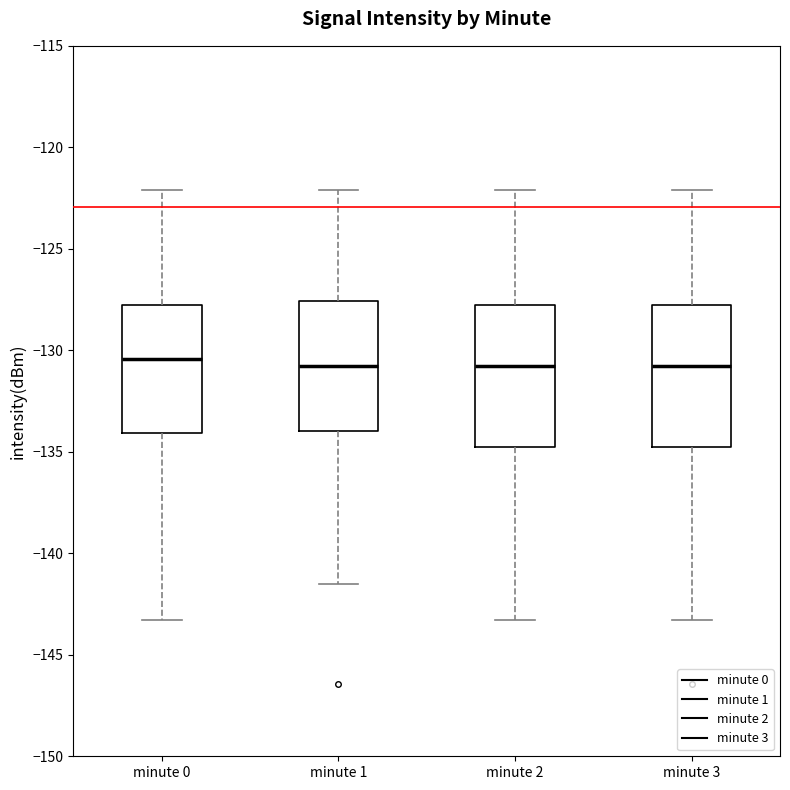

Reading left to right, transcribe this box plot: for each box, give where its median line is, the range the box spans, and where its two whiskers end, as read against the y-axis. The values are not printed on the chart, so give them approximately, as read against the axis.

minute 0: median -130.5, box -134.0 to -128.0, whiskers -143.5 to -122.0
minute 1: median -131.0, box -134.0 to -127.5, whiskers -141.5 to -122.0
minute 2: median -131.0, box -135.0 to -128.0, whiskers -143.5 to -122.0
minute 3: median -131.0, box -135.0 to -128.0, whiskers -143.5 to -122.0